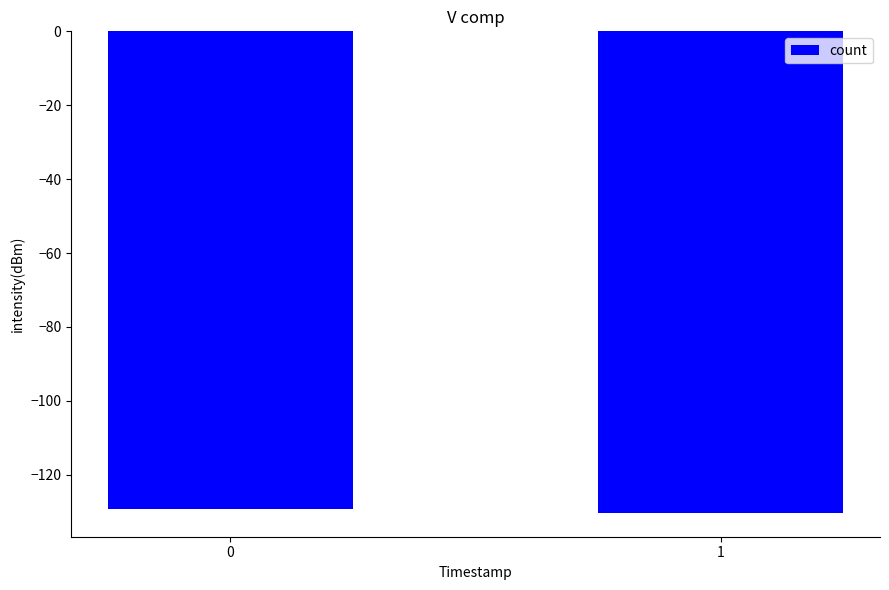

What is the value of the 1st bar from the left?

-129.3